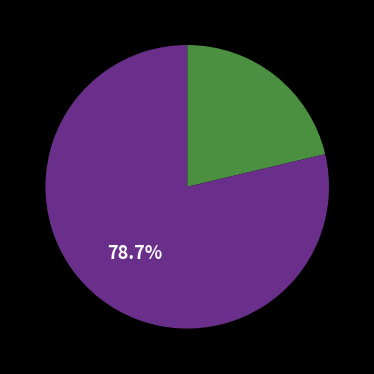

Is there a majority slice in this chart?

Yes